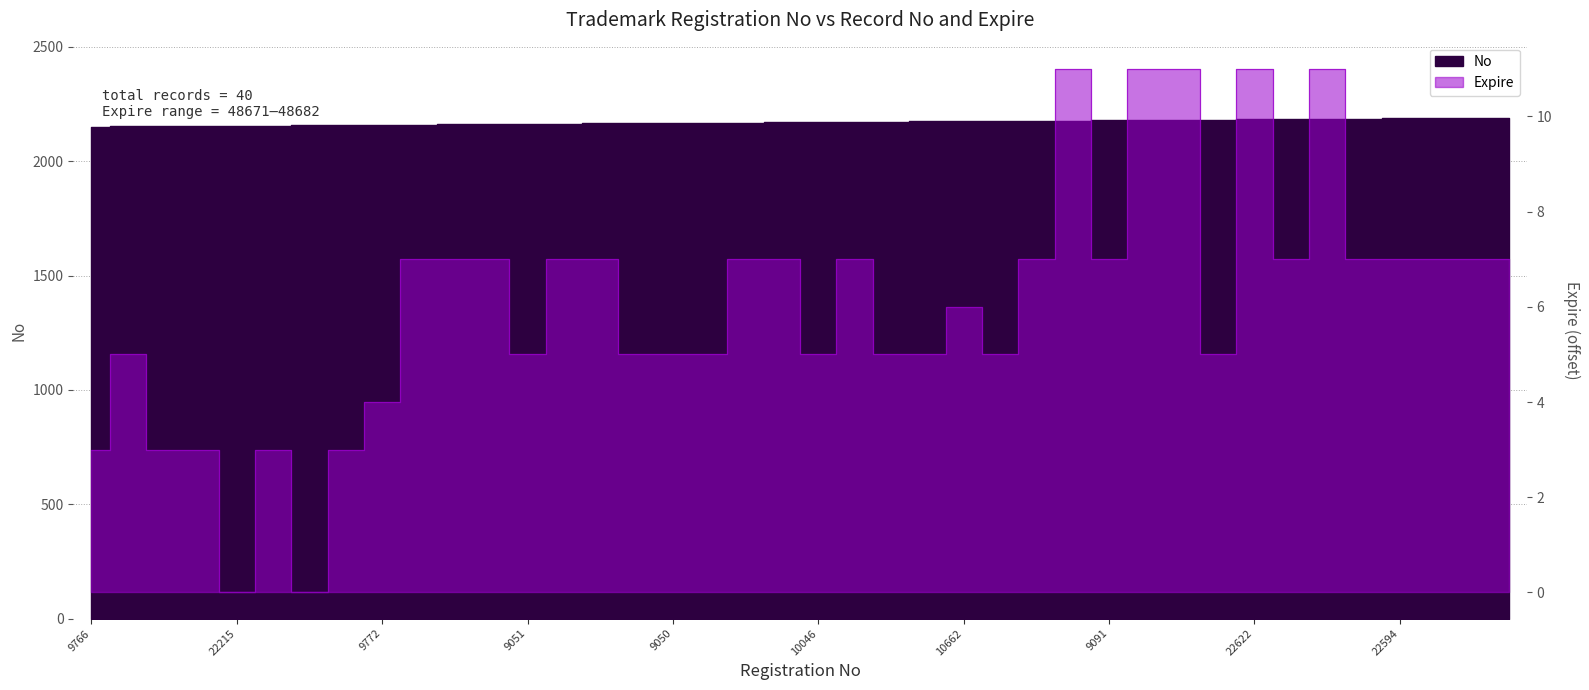

Which series has the largest total across all categories?

No